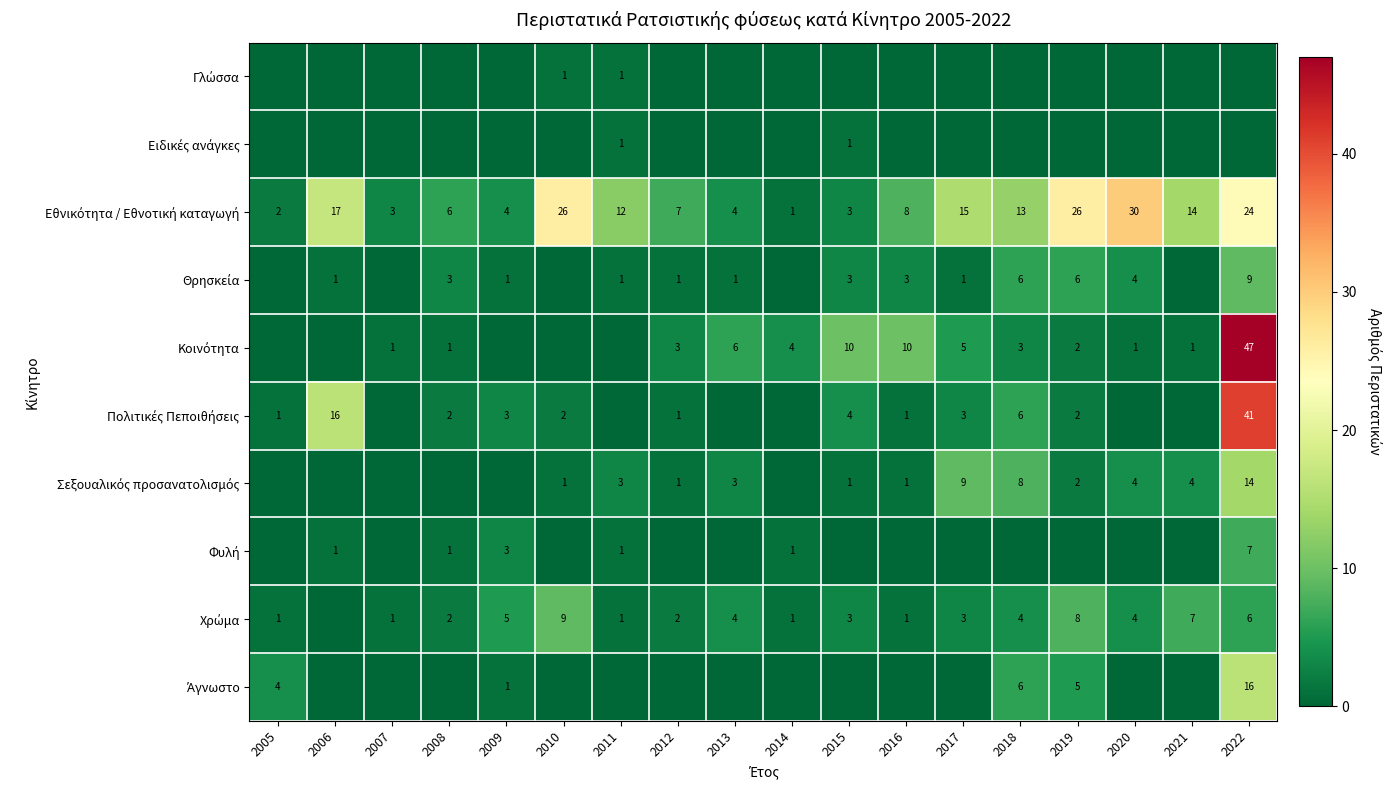

What is the total value across all series at 2016?

24